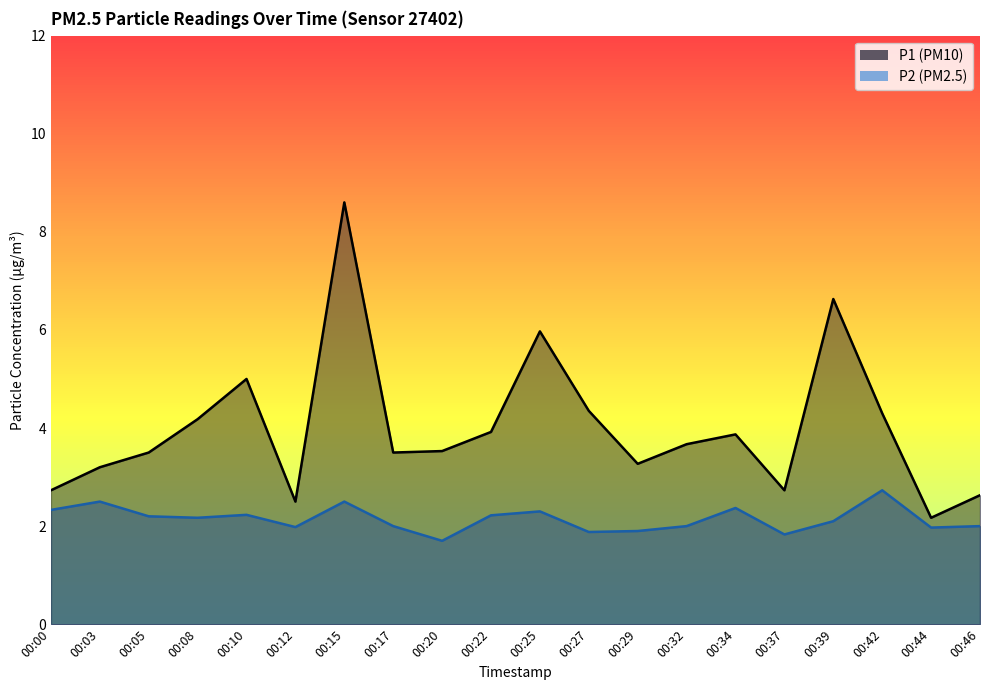

What is the difference between the P1 values at 00:12 and 00:00?

0.2